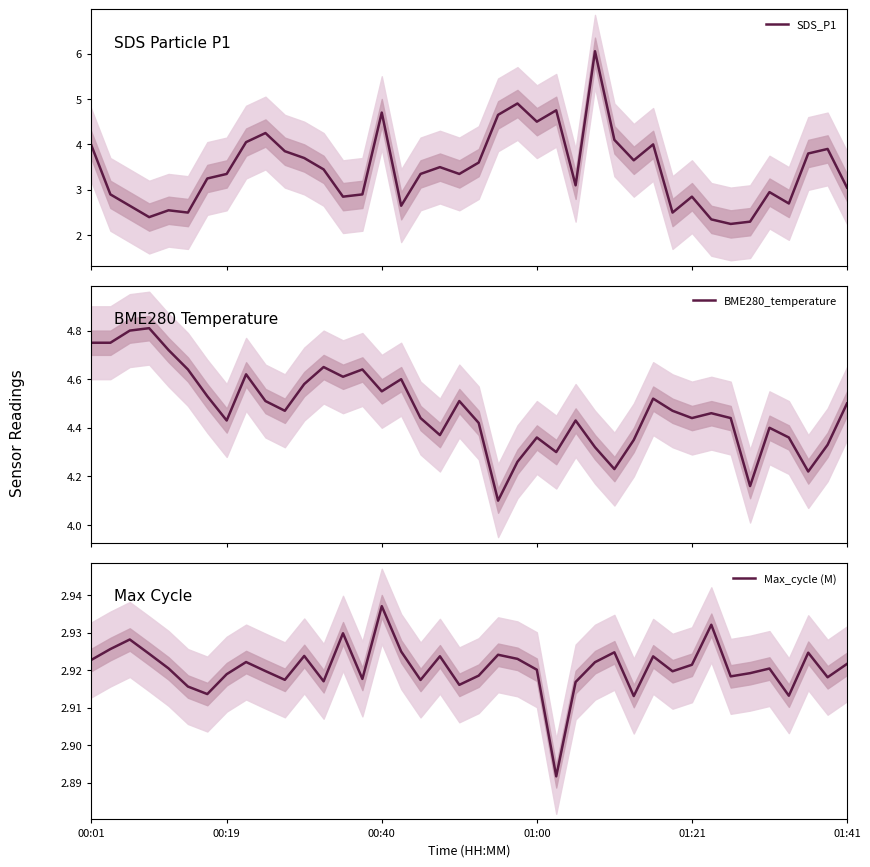

Is this an area chart (filled region under the line)?

No